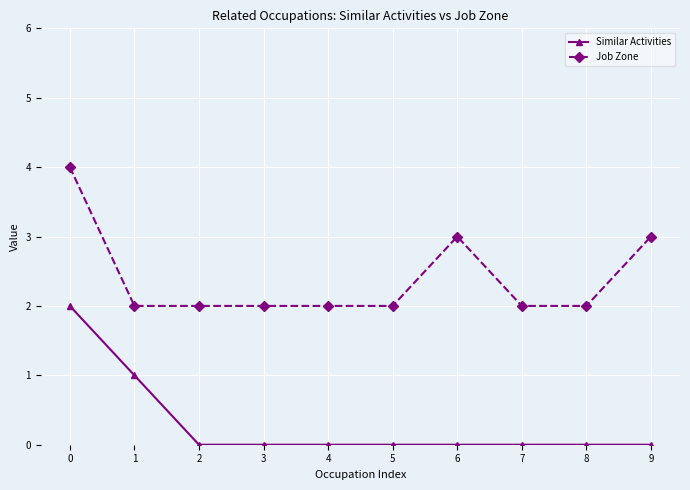

How many Similar Activities values are between 0 and 1?

9